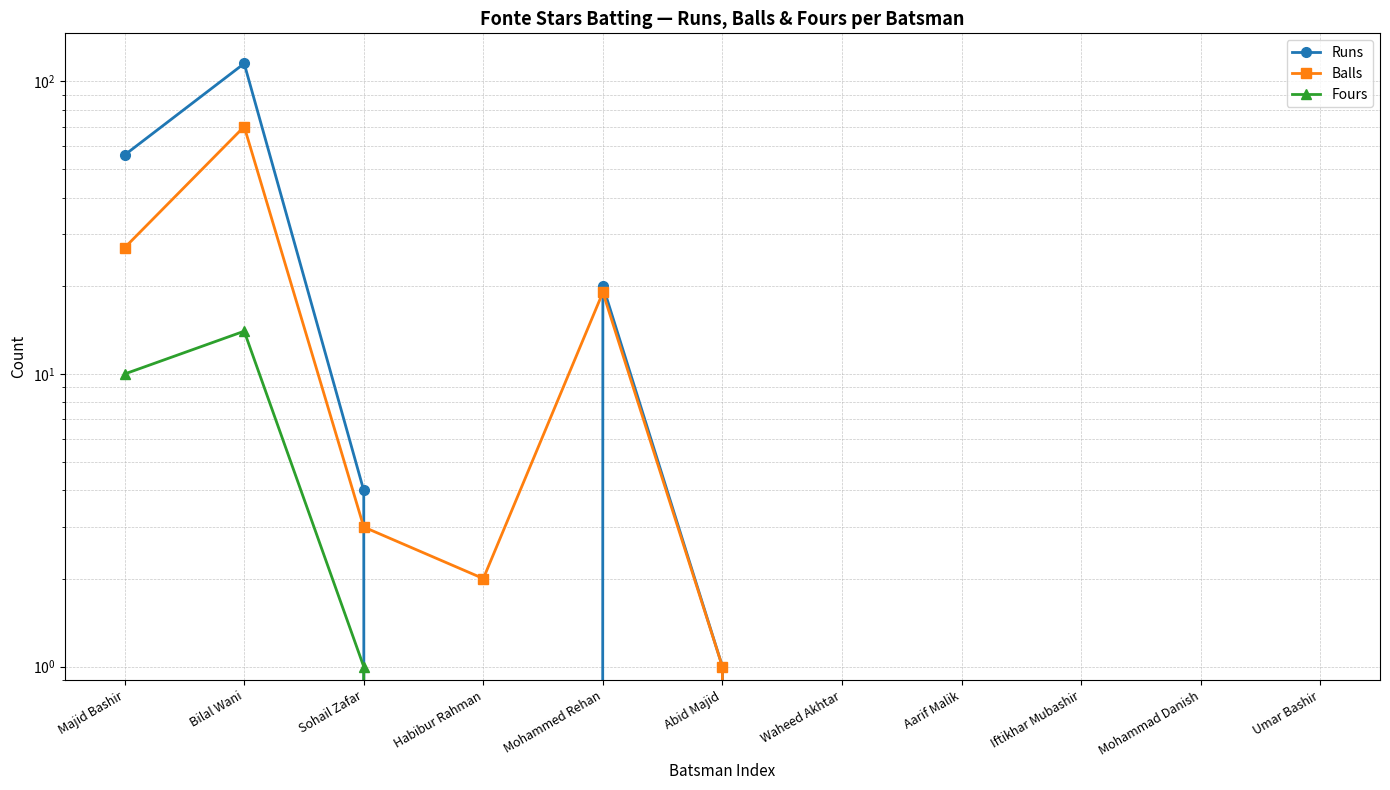

List the series in order of their peak value, lowest first.

Fours, Balls, Runs